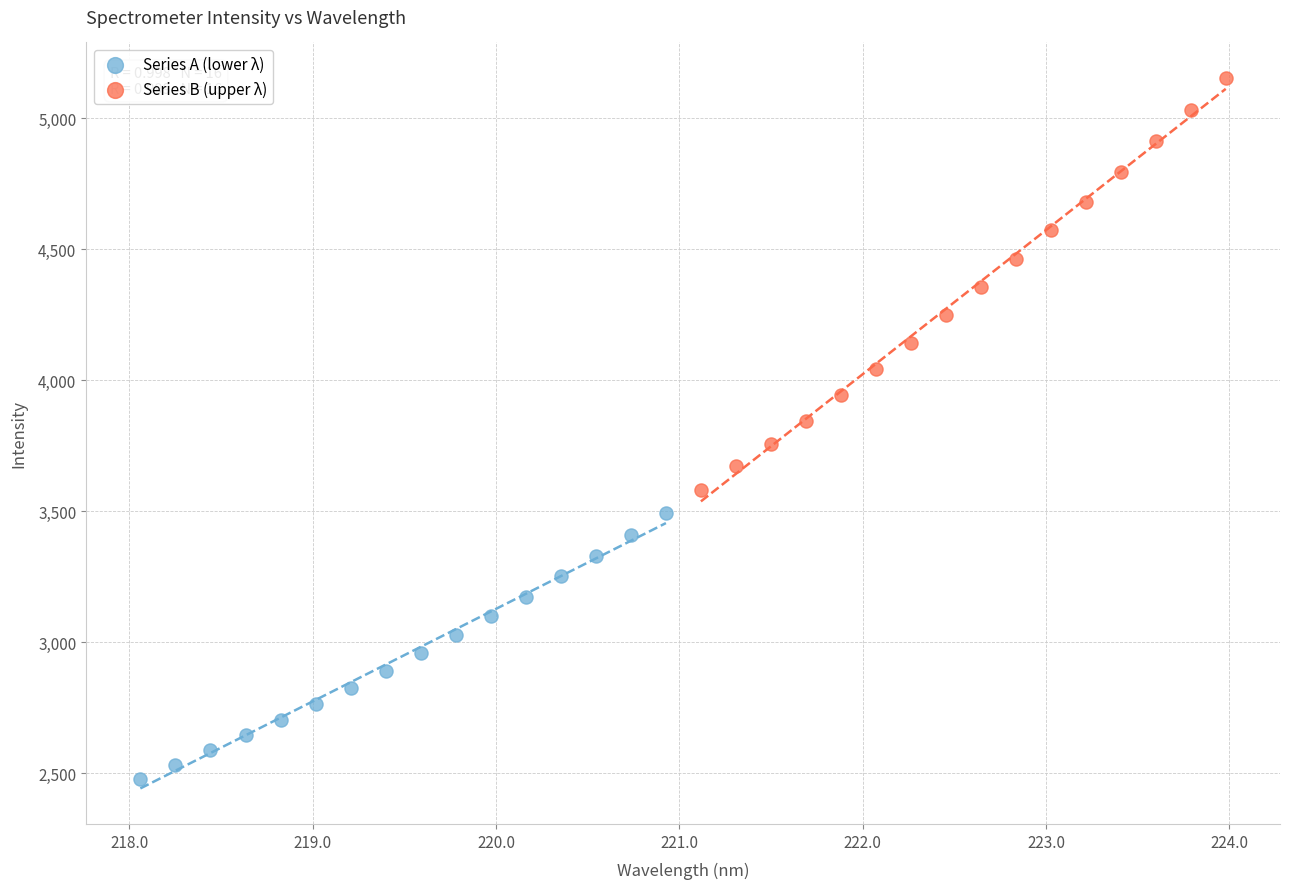

Which series reaches the maximum Y coordinate?

Series B (upper λ)